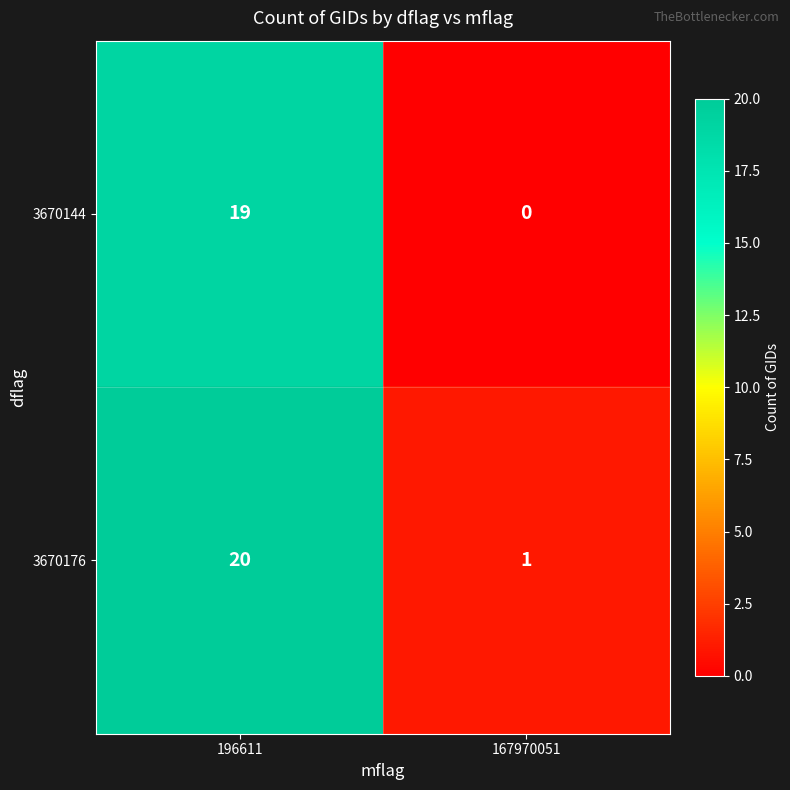

At how many categories does at least one series exceed 4?

1